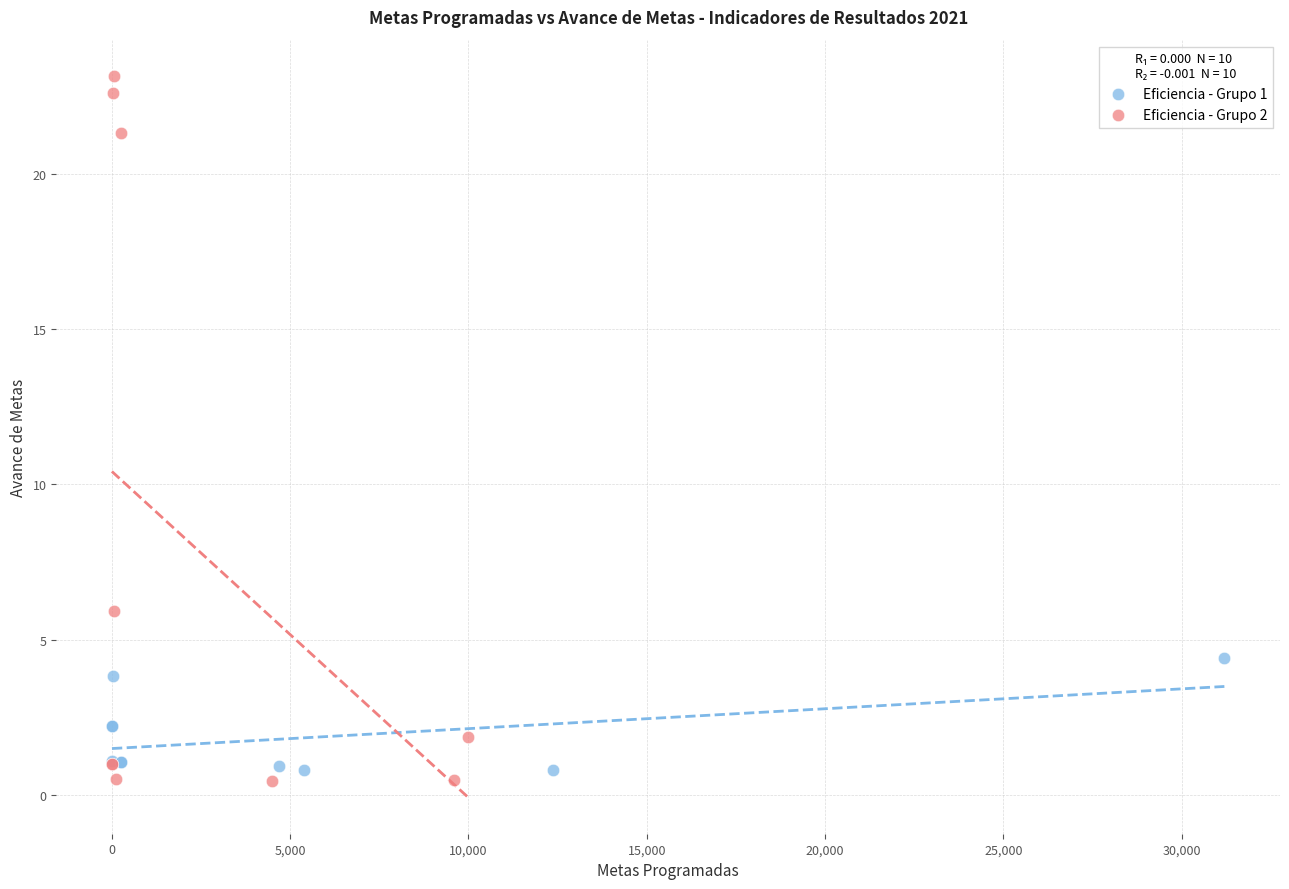

Which series contains the highest Y value?

Eficiencia - Grupo 2